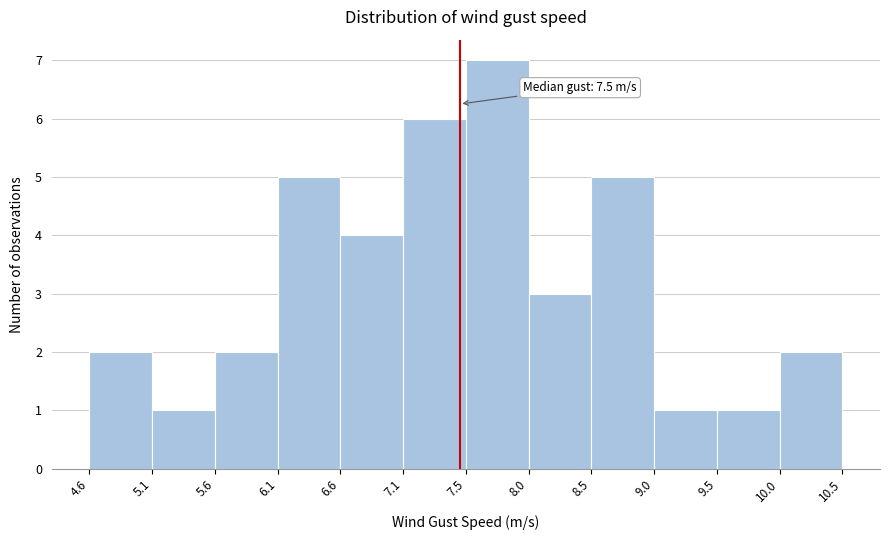

Which range on the x-axis has the tallest bar?

7.5 to 8.0